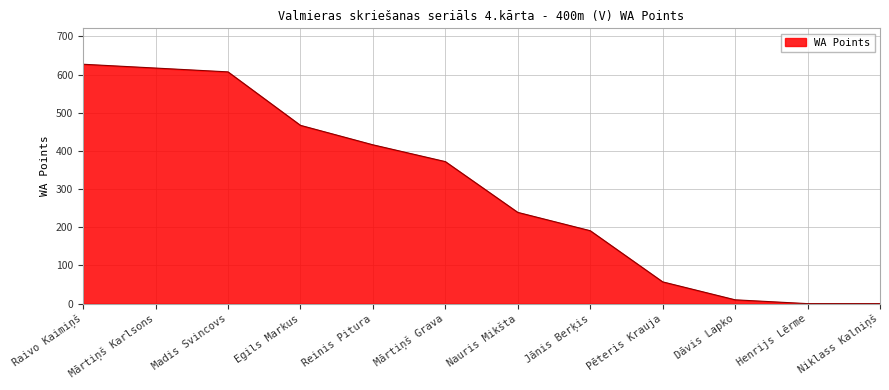

What position from the left is Madis Svincovs?

3